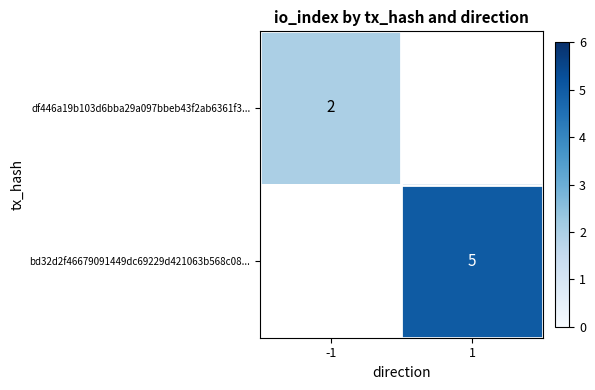

The df446a19b103d6bba29a097bbeb43f2ab6361f3... series shows 2 at -1. True or false?

True